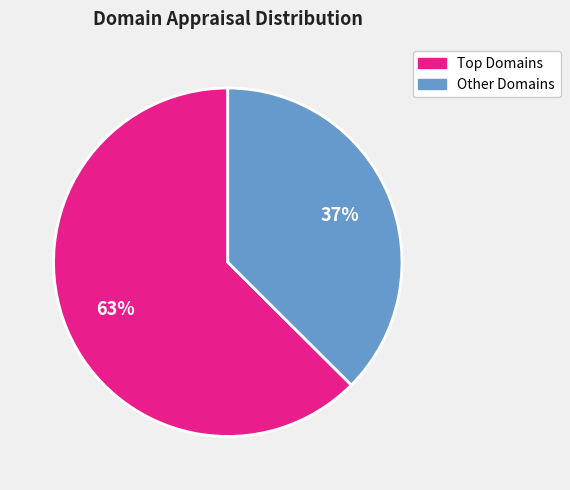

Is there any slice that represents more than half of the pie?

Yes